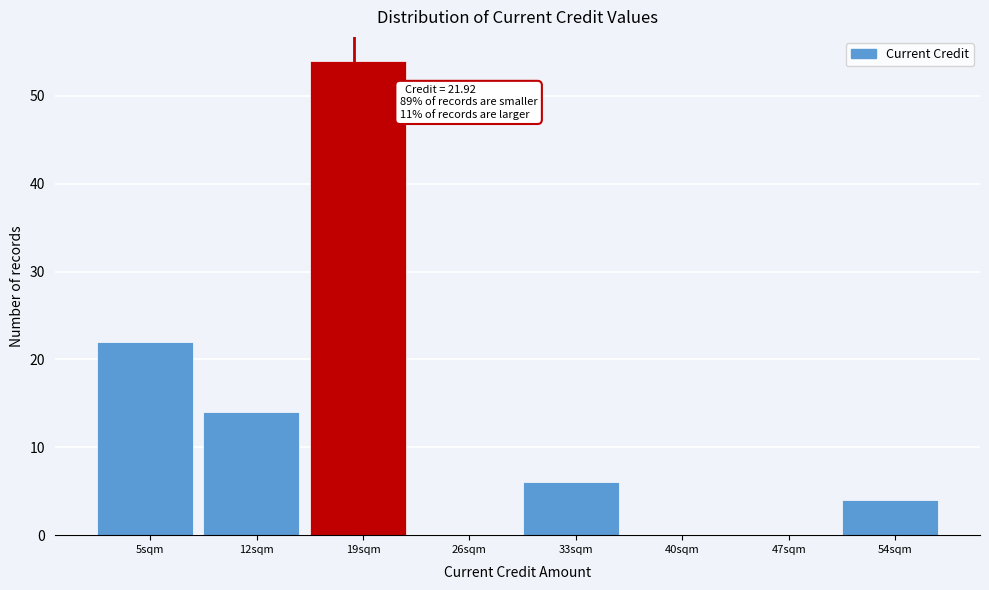

Reading left to right, transcribe all the data shown in this chart.

5sqm=22	12sqm=14	19sqm=54	26sqm=0	33sqm=6	40sqm=0	47sqm=0	54sqm=4